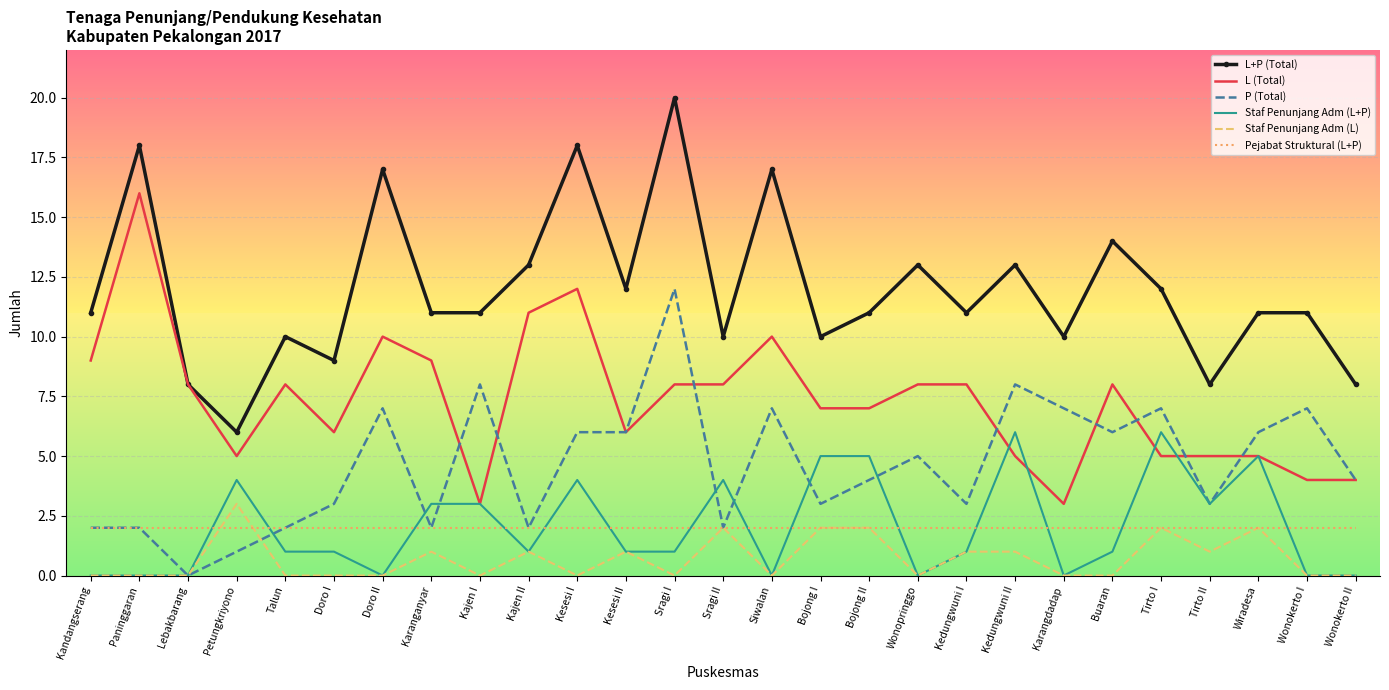

Reading right to left, what are all the values shown in this chart?

L+P (Total): Wonokerto II=8	Wonokerto I=11	Wiradesa=11	Tirto II=8	Tirto I=12	Buaran=14	Karangdadap=10	Kedungwuni II=13	Kedungwuni I=11	Wonopringgo=13	Bojong II=11	Bojong I=10	Siwalan=17	Sragi II=10	Sragi I=20	Kesesi II=12	Kesesi I=18	Kajen II=13	Kajen I=11	Karanganyar=11	Doro II=17	Doro I=9	Talun=10	Petungkriyono=6	Lebakbarang=8	Paninggaran=18	Kandangserang=11
L (Total): Wonokerto II=4	Wonokerto I=4	Wiradesa=5	Tirto II=5	Tirto I=5	Buaran=8	Karangdadap=3	Kedungwuni II=5	Kedungwuni I=8	Wonopringgo=8	Bojong II=7	Bojong I=7	Siwalan=10	Sragi II=8	Sragi I=8	Kesesi II=6	Kesesi I=12	Kajen II=11	Kajen I=3	Karanganyar=9	Doro II=10	Doro I=6	Talun=8	Petungkriyono=5	Lebakbarang=8	Paninggaran=16	Kandangserang=9
P (Total): Wonokerto II=4	Wonokerto I=7	Wiradesa=6	Tirto II=3	Tirto I=7	Buaran=6	Karangdadap=7	Kedungwuni II=8	Kedungwuni I=3	Wonopringgo=5	Bojong II=4	Bojong I=3	Siwalan=7	Sragi II=2	Sragi I=12	Kesesi II=6	Kesesi I=6	Kajen II=2	Kajen I=8	Karanganyar=2	Doro II=7	Doro I=3	Talun=2	Petungkriyono=1	Lebakbarang=0	Paninggaran=2	Kandangserang=2
Staf Penunjang Adm (L+P): Wonokerto II=0	Wonokerto I=0	Wiradesa=5	Tirto II=3	Tirto I=6	Buaran=1	Karangdadap=0	Kedungwuni II=6	Kedungwuni I=1	Wonopringgo=0	Bojong II=5	Bojong I=5	Siwalan=0	Sragi II=4	Sragi I=1	Kesesi II=1	Kesesi I=4	Kajen II=1	Kajen I=3	Karanganyar=3	Doro II=0	Doro I=1	Talun=1	Petungkriyono=4	Lebakbarang=0	Paninggaran=0	Kandangserang=0
Staf Penunjang Adm (L): Wonokerto II=0	Wonokerto I=0	Wiradesa=2	Tirto II=1	Tirto I=2	Buaran=0	Karangdadap=0	Kedungwuni II=1	Kedungwuni I=1	Wonopringgo=0	Bojong II=2	Bojong I=2	Siwalan=0	Sragi II=2	Sragi I=0	Kesesi II=1	Kesesi I=0	Kajen II=1	Kajen I=0	Karanganyar=1	Doro II=0	Doro I=0	Talun=0	Petungkriyono=3	Lebakbarang=0	Paninggaran=0	Kandangserang=0
Pejabat Struktural (L+P): Wonokerto II=2	Wonokerto I=2	Wiradesa=2	Tirto II=2	Tirto I=2	Buaran=2	Karangdadap=2	Kedungwuni II=2	Kedungwuni I=2	Wonopringgo=2	Bojong II=2	Bojong I=2	Siwalan=2	Sragi II=2	Sragi I=2	Kesesi II=2	Kesesi I=2	Kajen II=2	Kajen I=2	Karanganyar=2	Doro II=2	Doro I=2	Talun=2	Petungkriyono=2	Lebakbarang=2	Paninggaran=2	Kandangserang=2